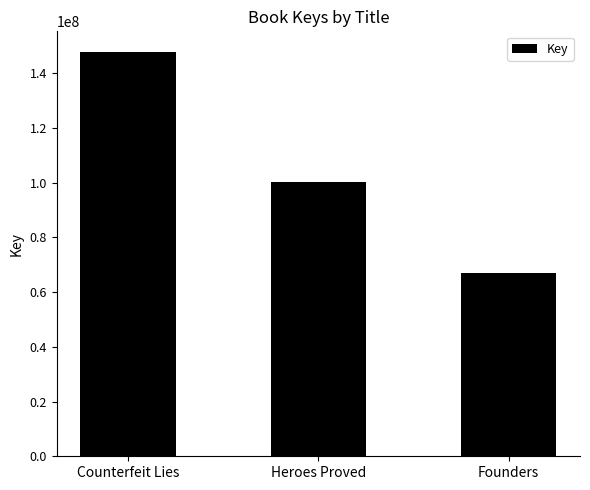

What is the label of the 2nd bar from the left?

Heroes Proved